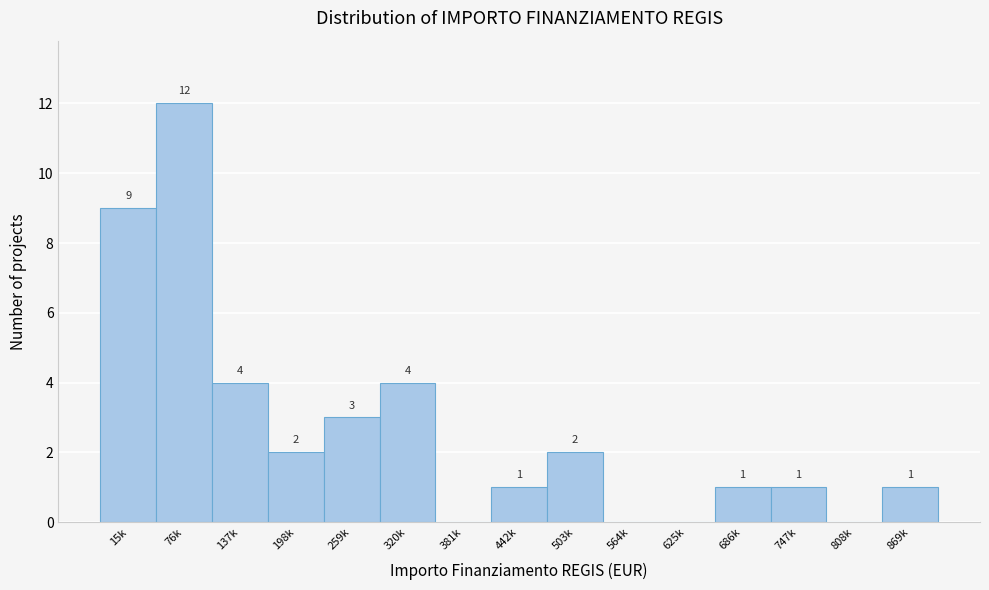

Reading right to left, transcribe all the data shown in this chart.

869k=1	808k=0	747k=1	686k=1	625k=0	564k=0	503k=2	442k=1	381k=0	320k=4	259k=3	198k=2	137k=4	76k=12	15k=9